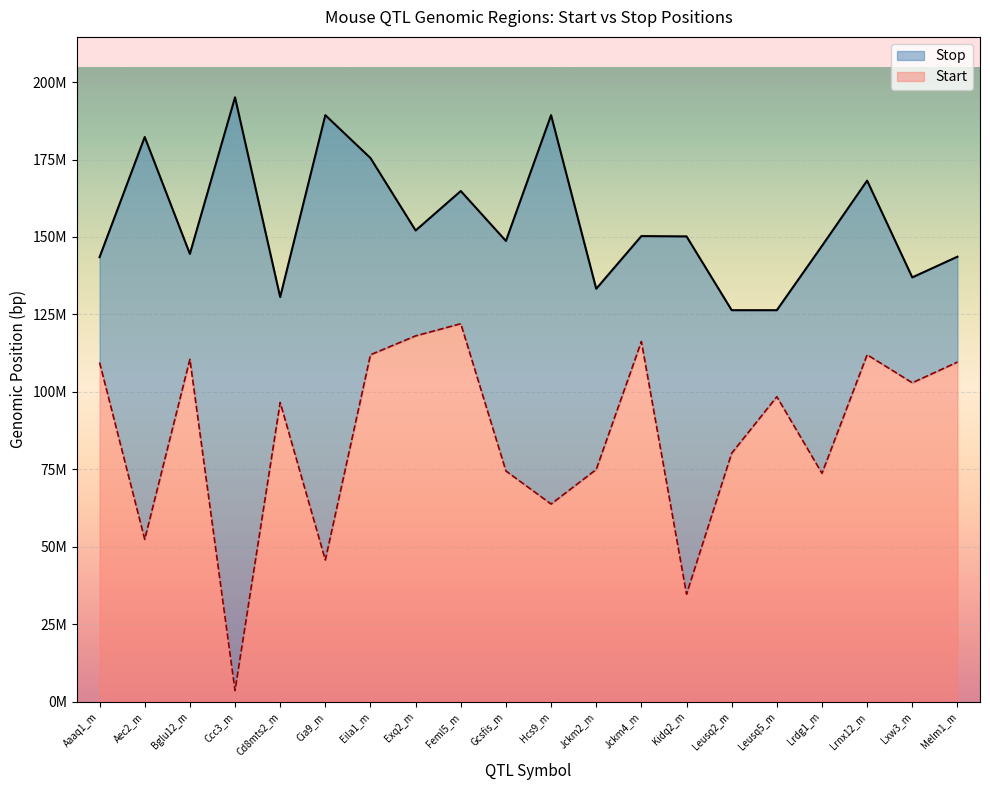

What is the greatest value displayed?

195.1